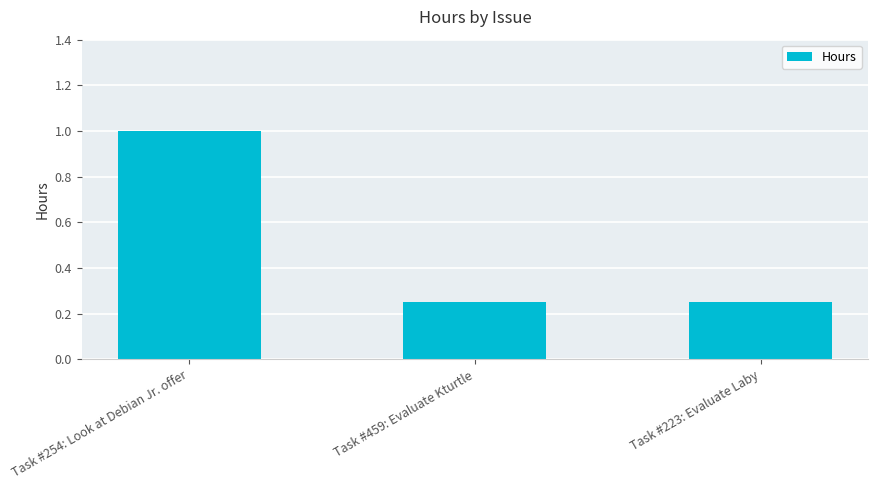

Which has a higher value, Task #254: Look at Debian Jr. offer or Task #459: Evaluate Kturtle?

Task #254: Look at Debian Jr. offer